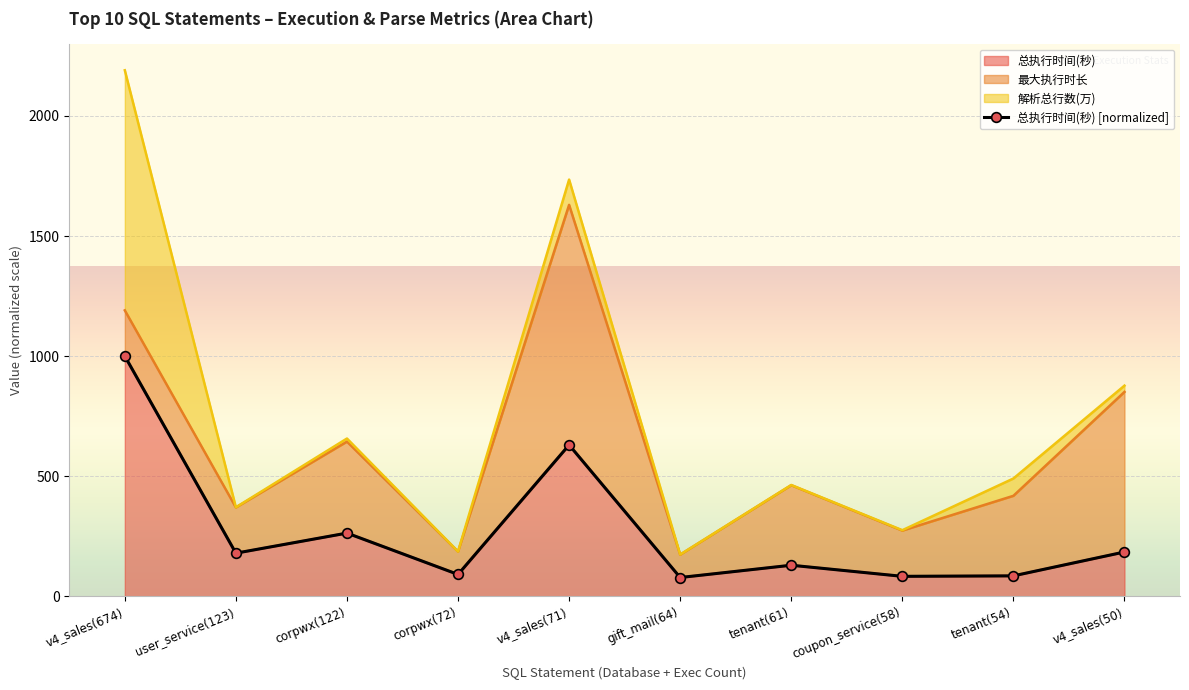

What is the change in value from corpwx(72) to tenant(54)?

-5.9